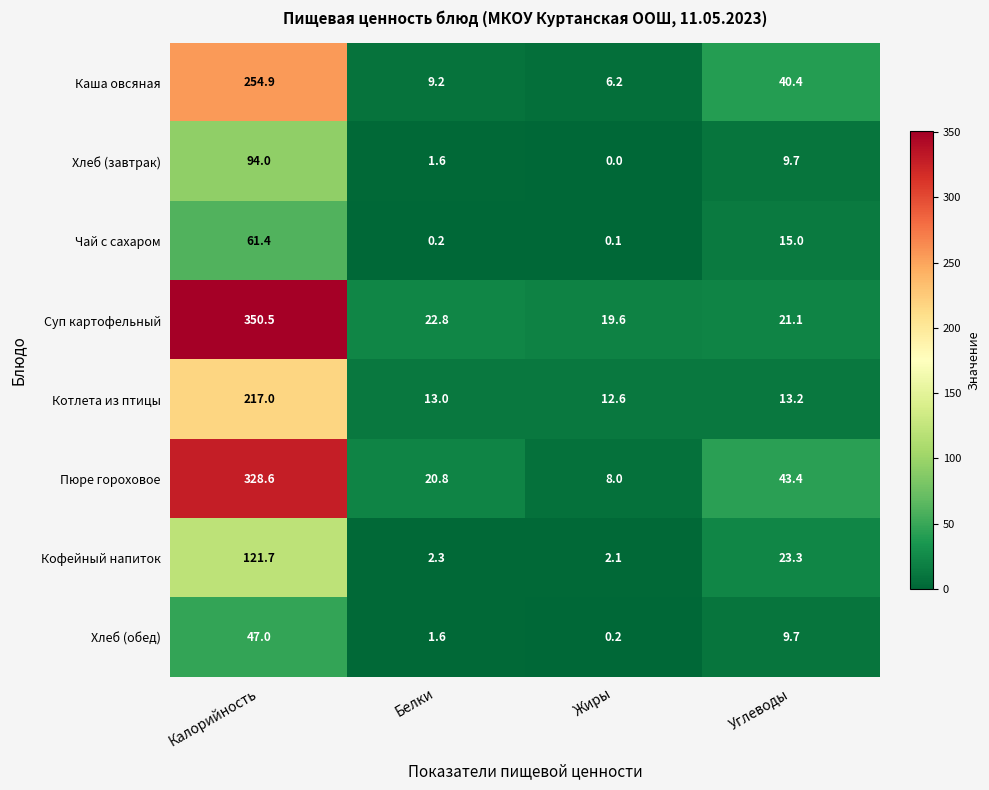

Which series changed the most between Жиры and Углеводы?

Пюре гороховое